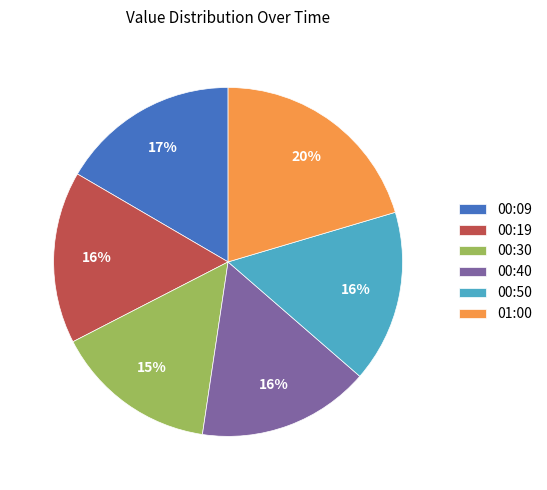

Does 00:50 represent more than half of the total?

No